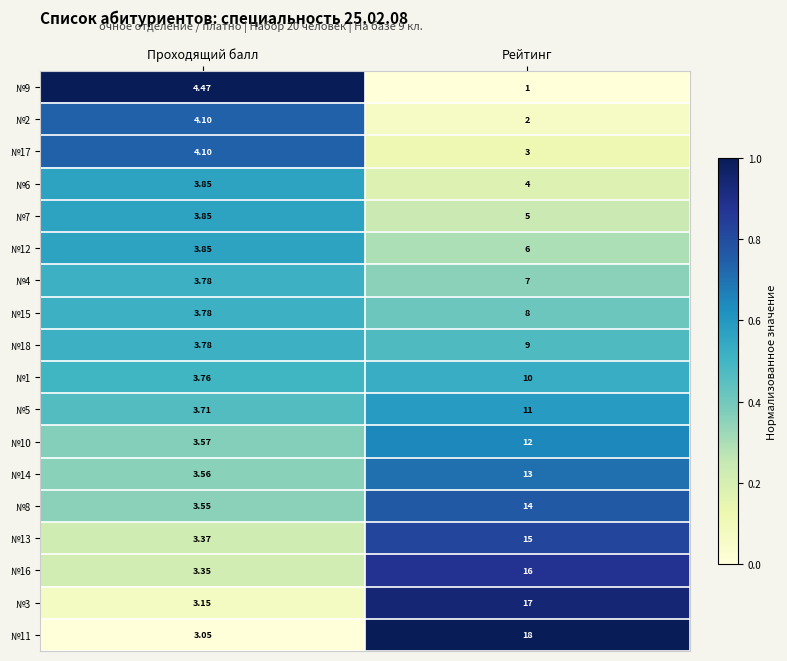

Is the value of №11 at Рейтинг greater than the value of №5 at Рейтинг?

Yes